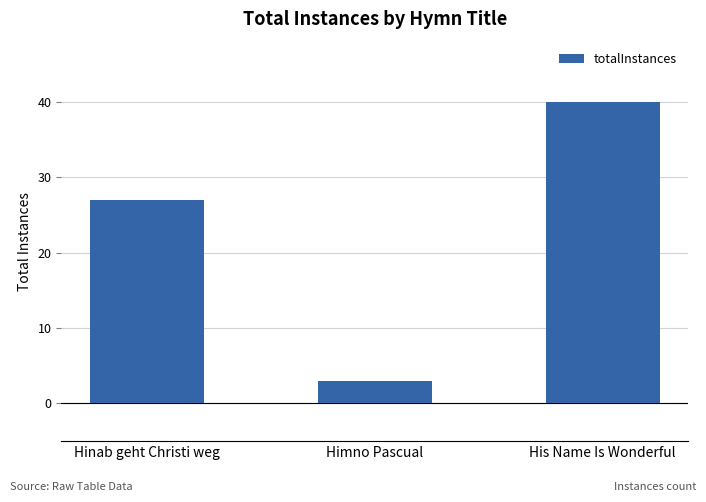

Rank the categories by value from highest to lowest.

His Name Is Wonderful, Hinab geht Christi weg, Himno Pascual